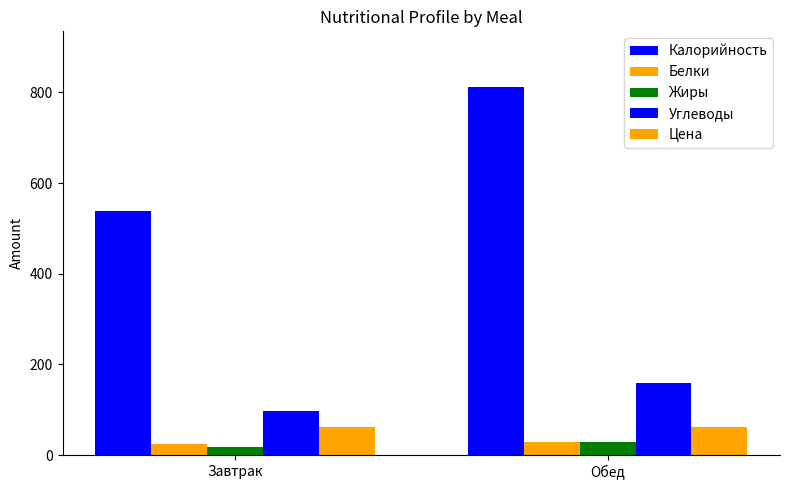

At how many categories does at least one series exceed 123?

2